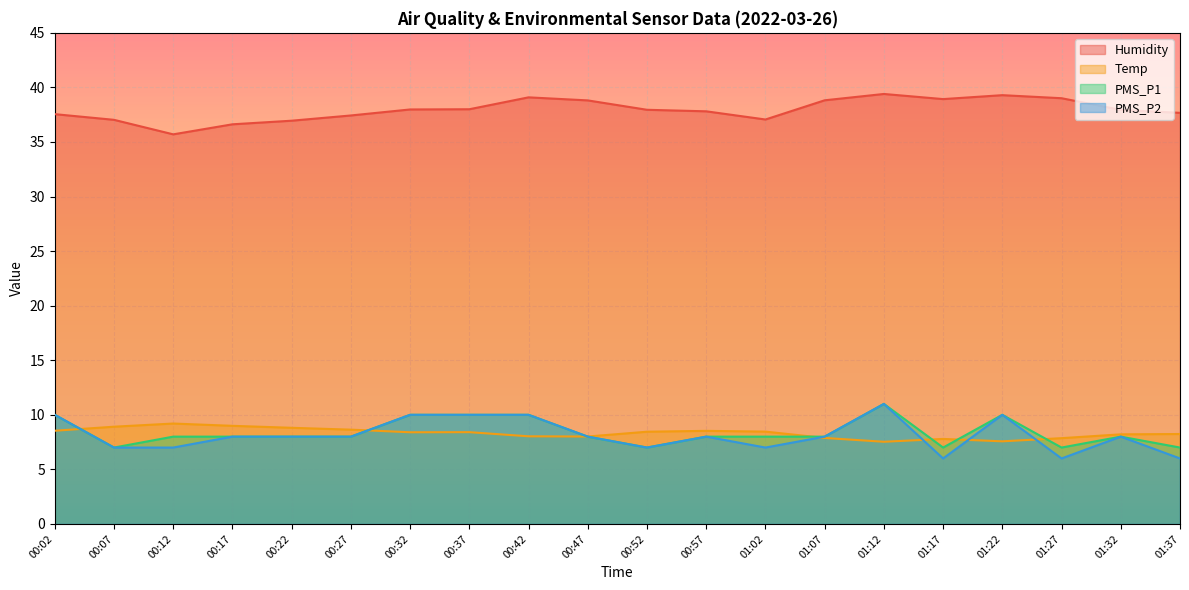

What is the difference between the maximum and second lowest values in the Humidity series?

2.8